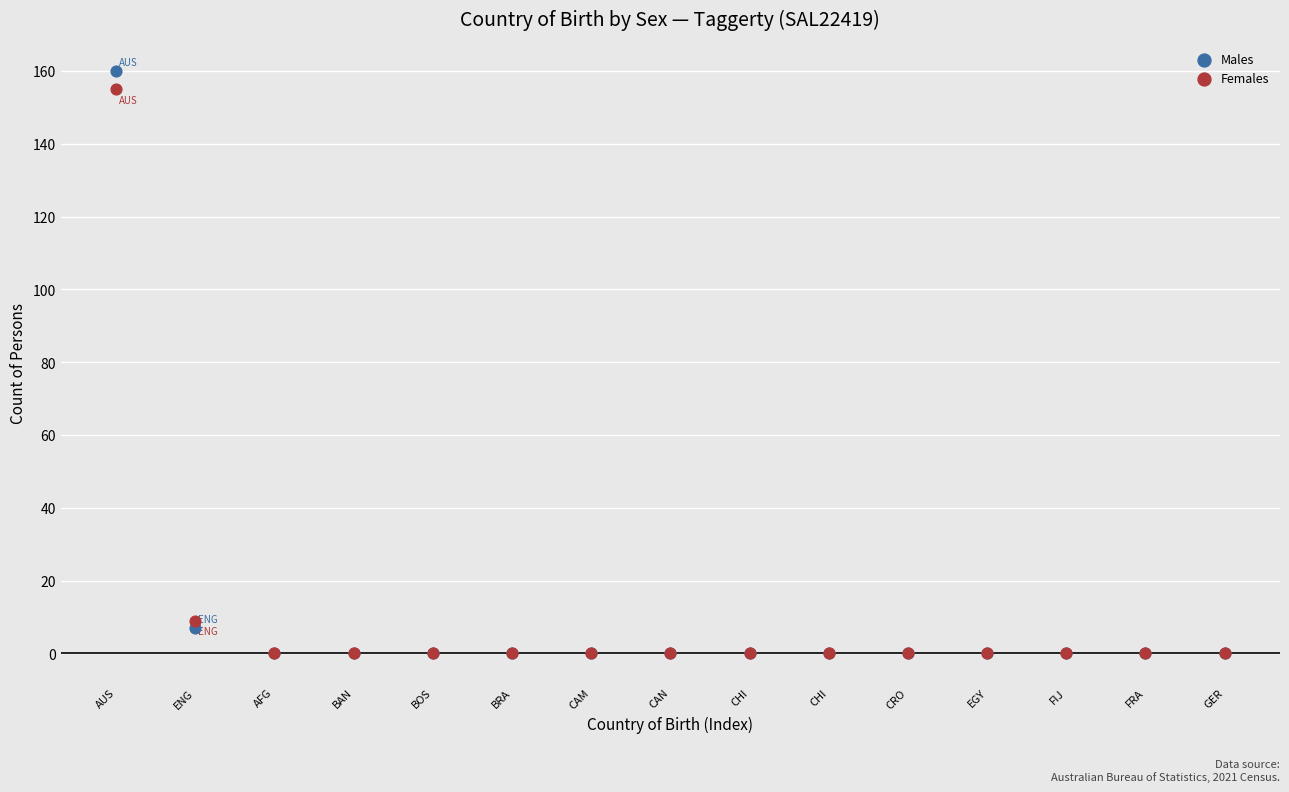

Across all series, what Y value is closest to 80?

9